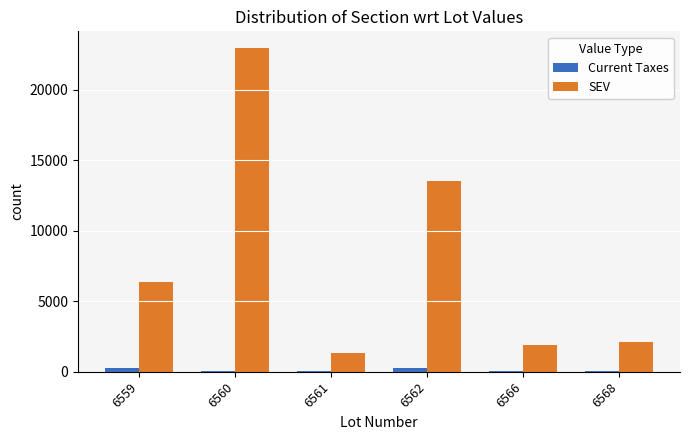

At which label is SEV closest to 12150?

6562